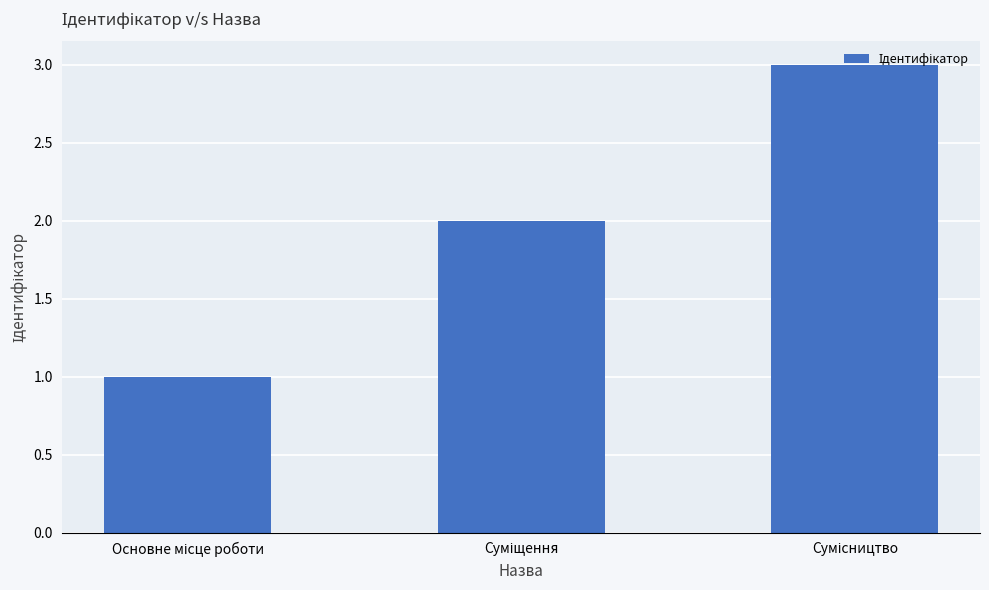

What is the difference between the maximum and minimum values?

2